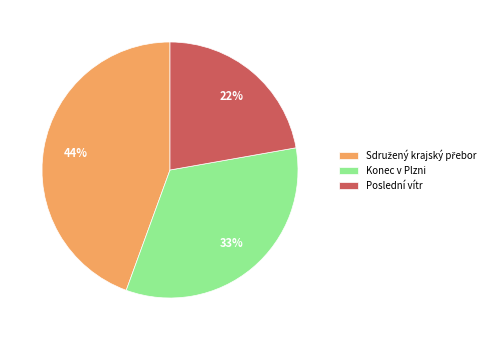

Which category has the smallest portion of the pie?

Poslední vítr